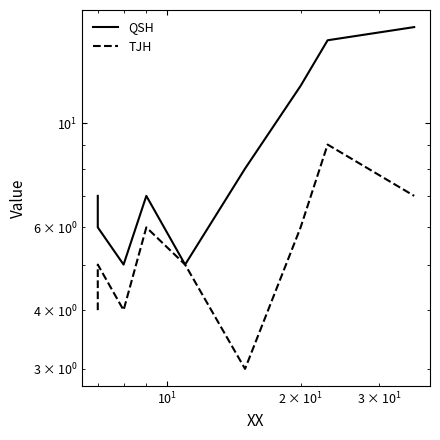

Does the chart have visible grid lines?

No